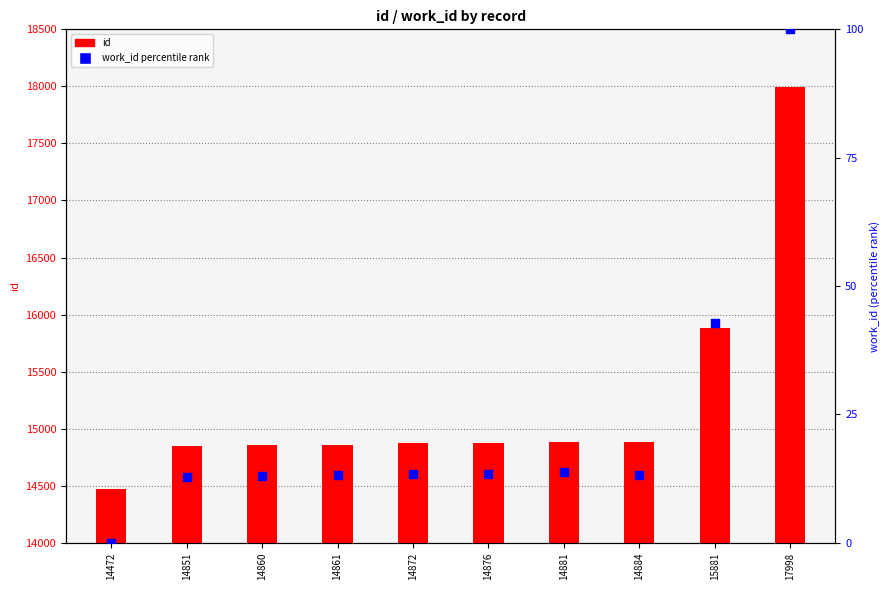

Which series contains the highest Y value?

id